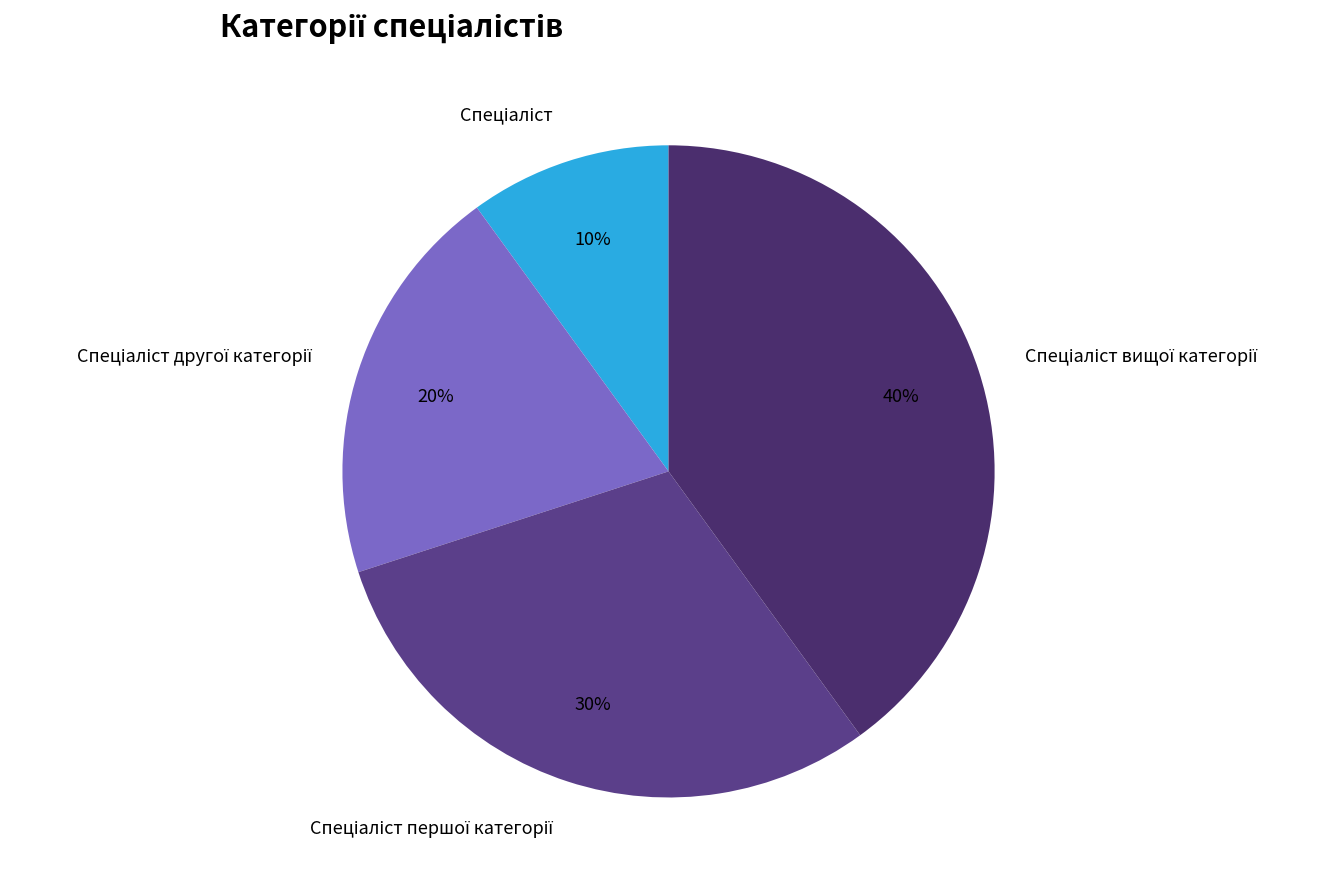

Is there any slice that represents more than half of the pie?

No